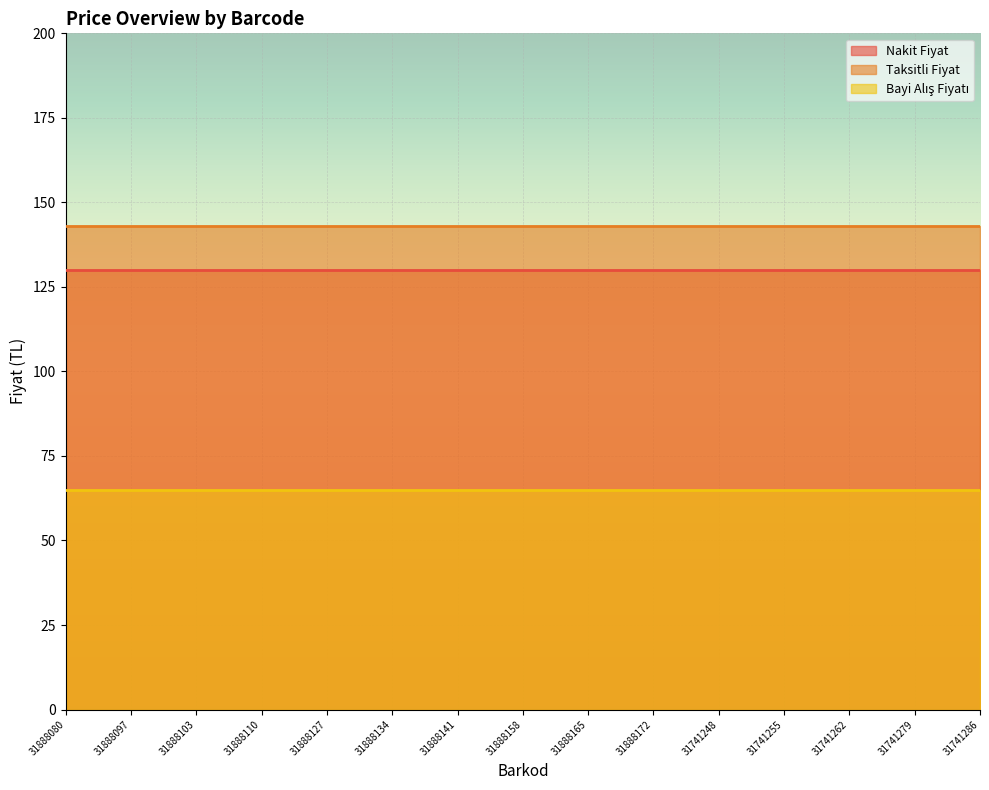

Reading left to right, extract all data points from this chart.

Nakit Fiyat: 130.0	130.0	130.0	130.0	130.0	130.0	130.0	130.0	130.0	130.0	130.0	130.0	130.0	130.0	130.0
Taksitli Fiyat: 143.0	143.0	143.0	143.0	143.0	143.0	143.0	143.0	143.0	143.0	143.0	143.0	143.0	143.0	143.0
Bayi Alış Fiyatı: 65.0	65.0	65.0	65.0	65.0	65.0	65.0	65.0	65.0	65.0	65.0	65.0	65.0	65.0	65.0